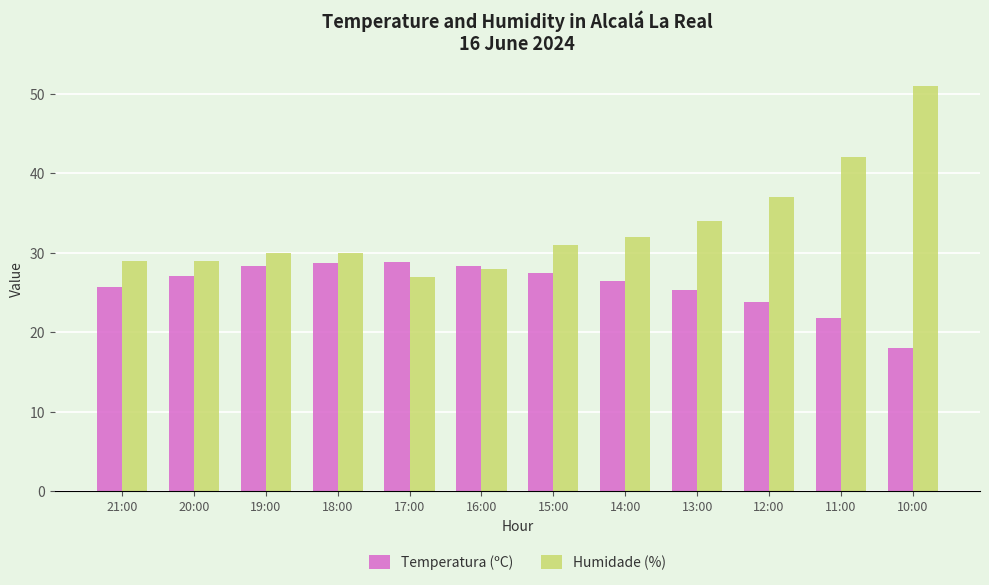

At how many categories does at least one series exceed 20?

12